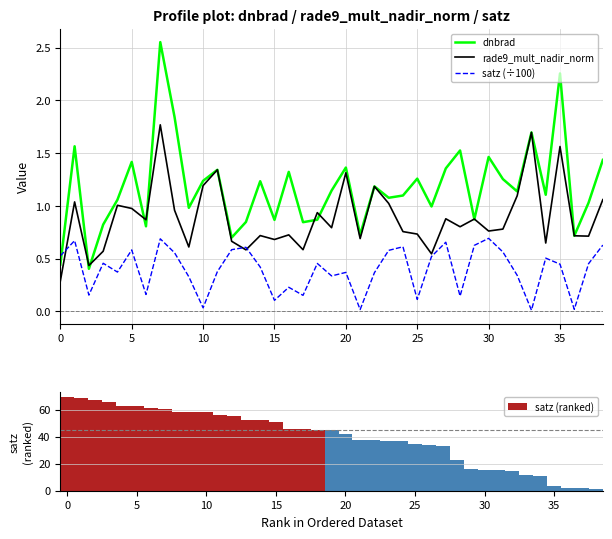

Which series ends up on top after the final intersection of satz (÷100) and dnbrad?

dnbrad